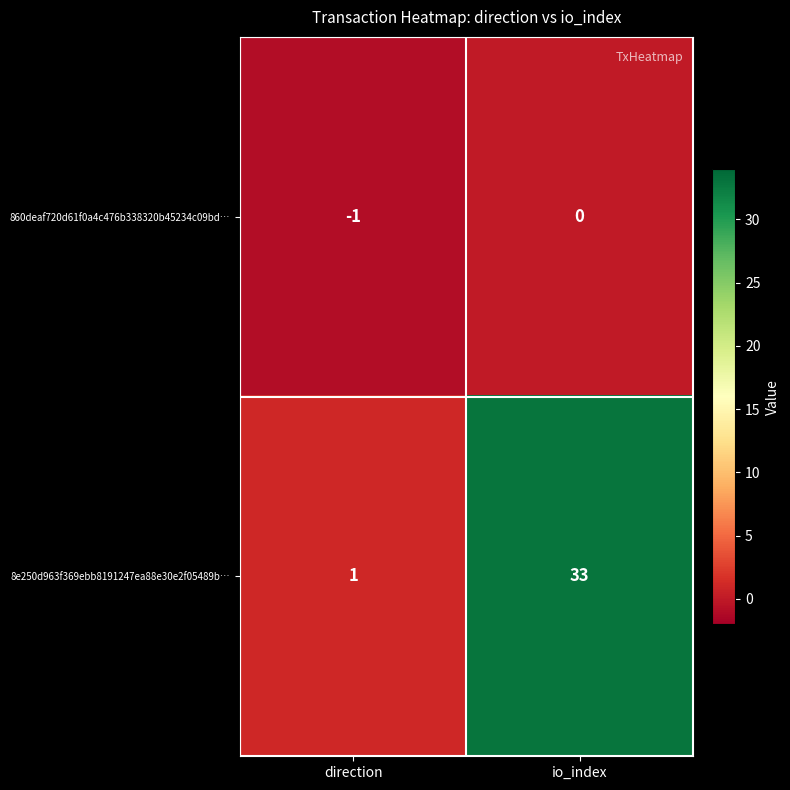

List the series in order of their peak value, lowest first.

860deaf720d61f0a4c476b338320b45234c09bd…, 8e250d963f369ebb8191247ea88e30e2f05489b…